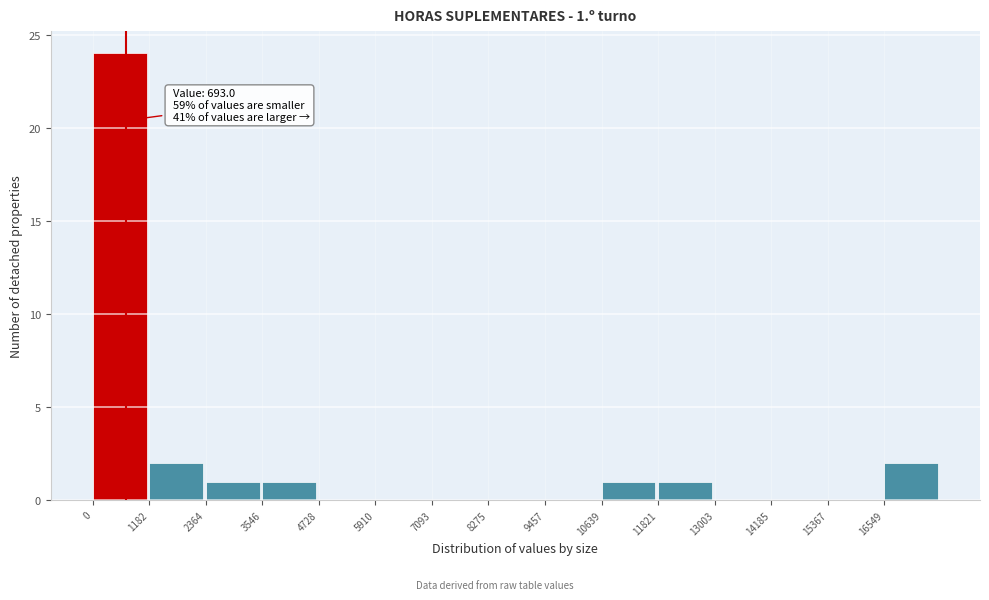

Which range on the x-axis has the tallest bar?

0 to 1200